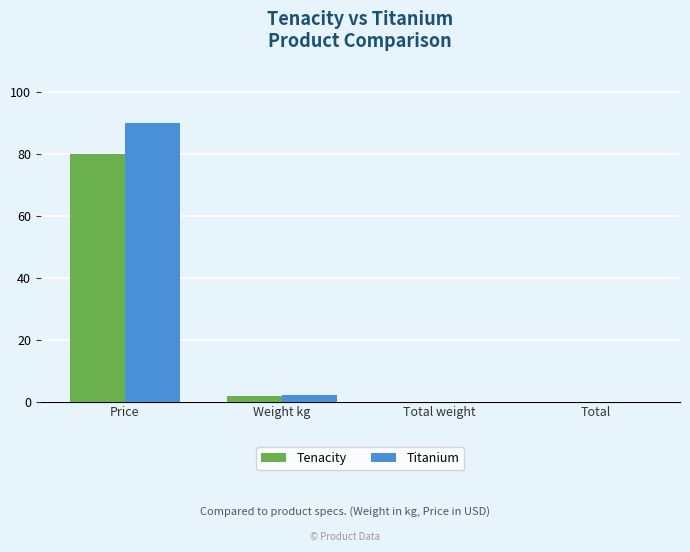

Is it true that Tenacity equals 20.9 at Price?

False